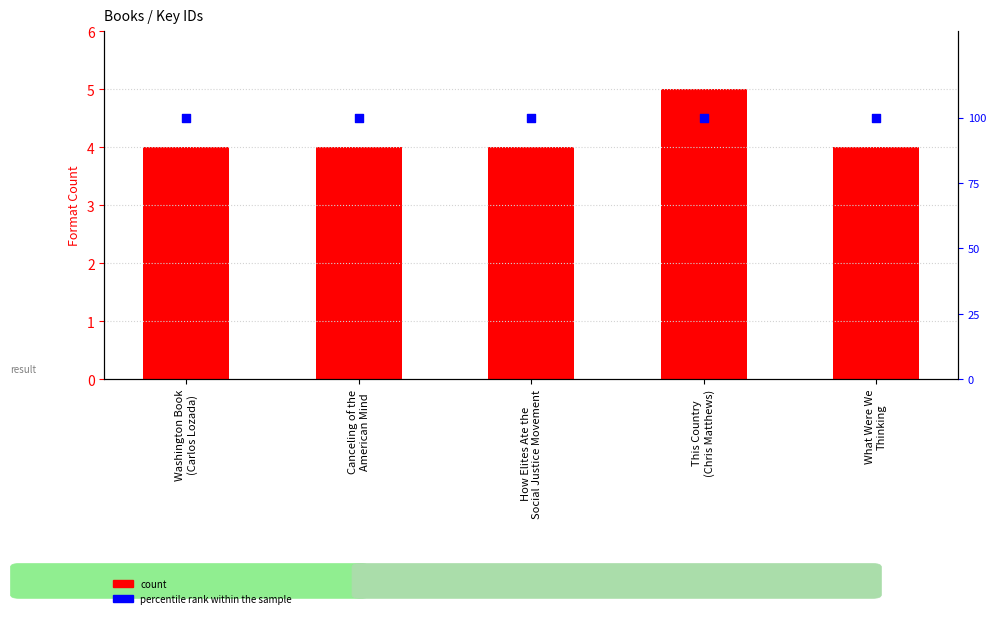

Which series has the largest total across all categories?

percentile rank within the sample